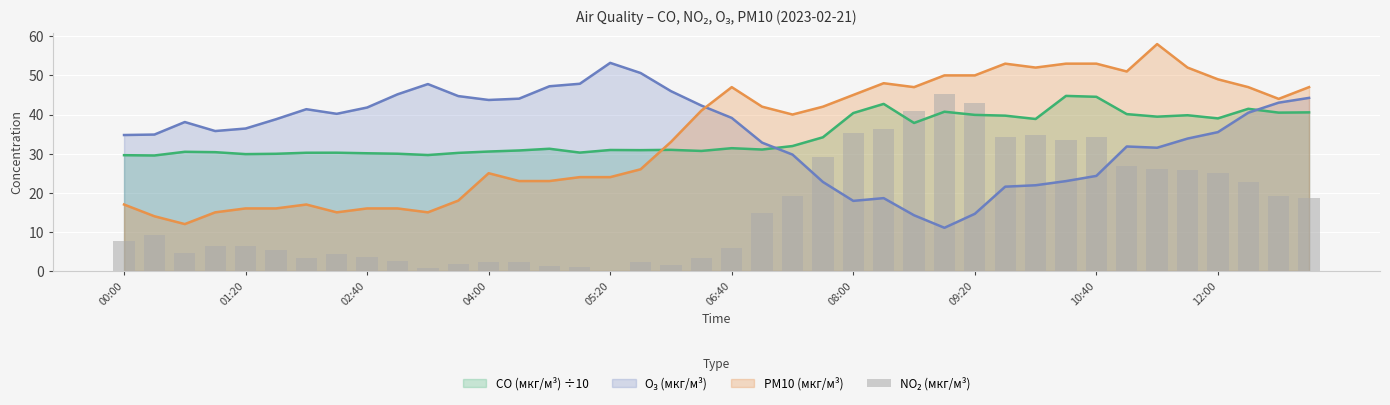

How many bars are there in total?

40